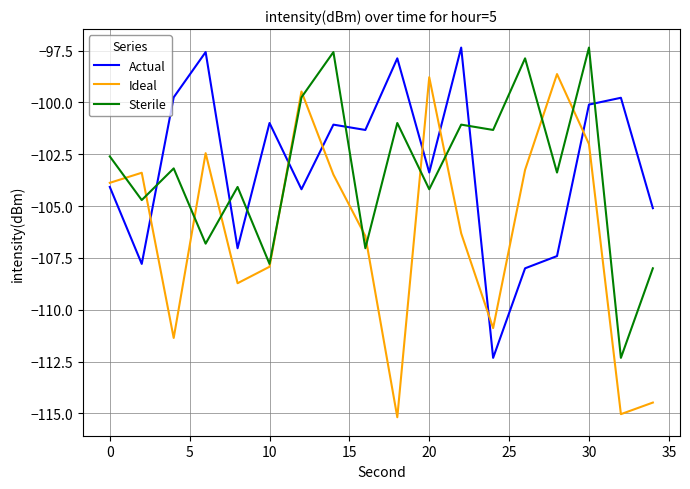

What is the maximum value shown in the chart?

-97.4